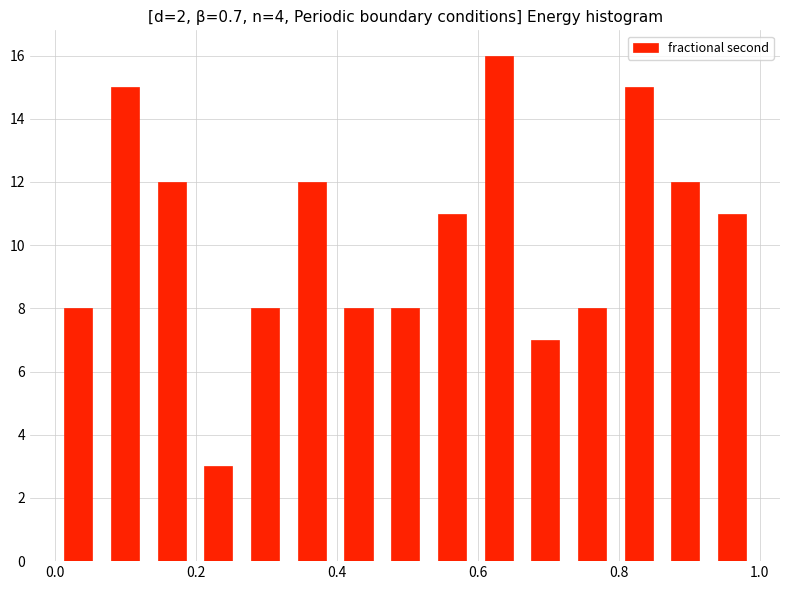

Read against the x-axis, roughly where is the centre of the tallest bar?

0.62